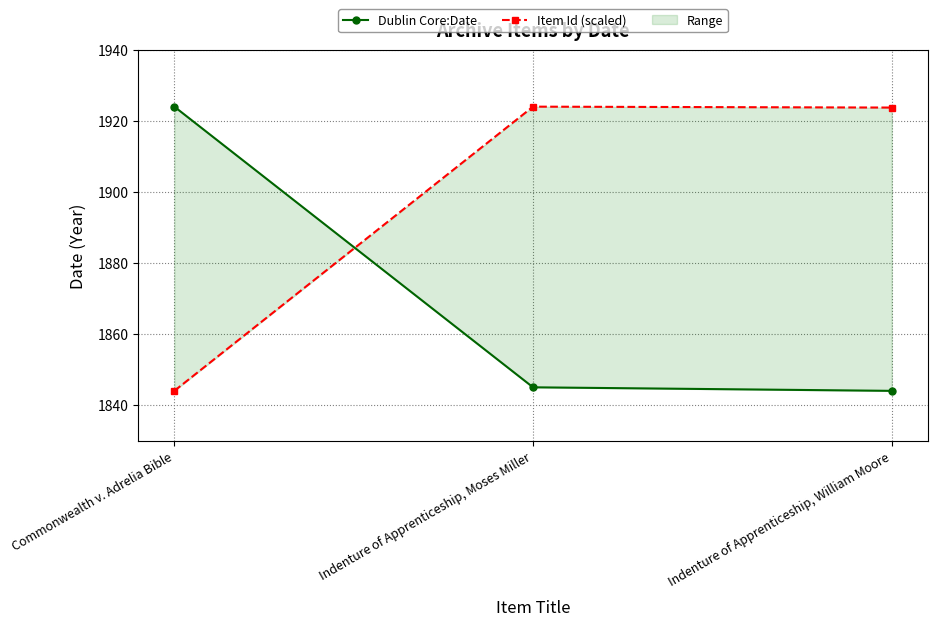

The Item Id (scaled) series shows 1924.0 at Indenture of Apprenticeship, Moses Miller. True or false?

True